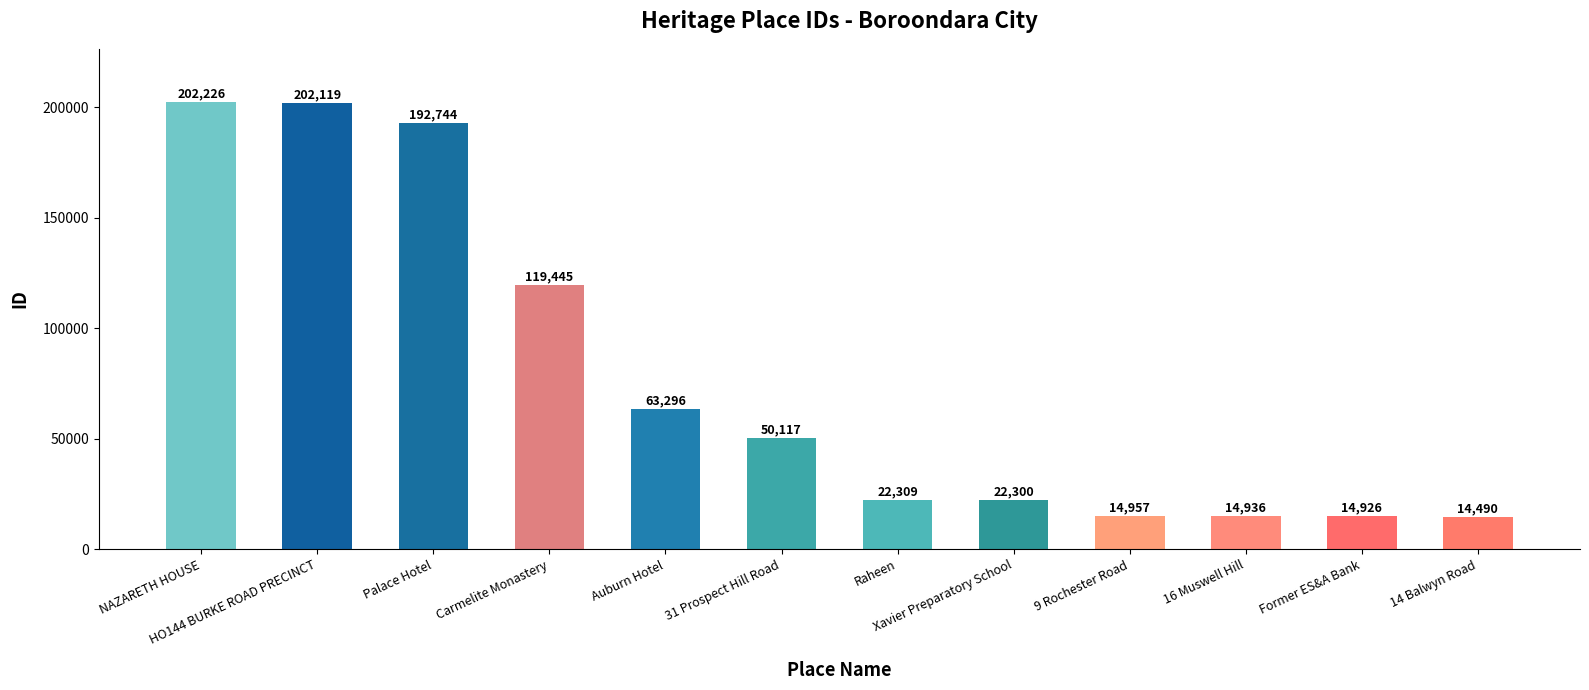

Which category has the highest value across all series?

NAZARETH HOUSE